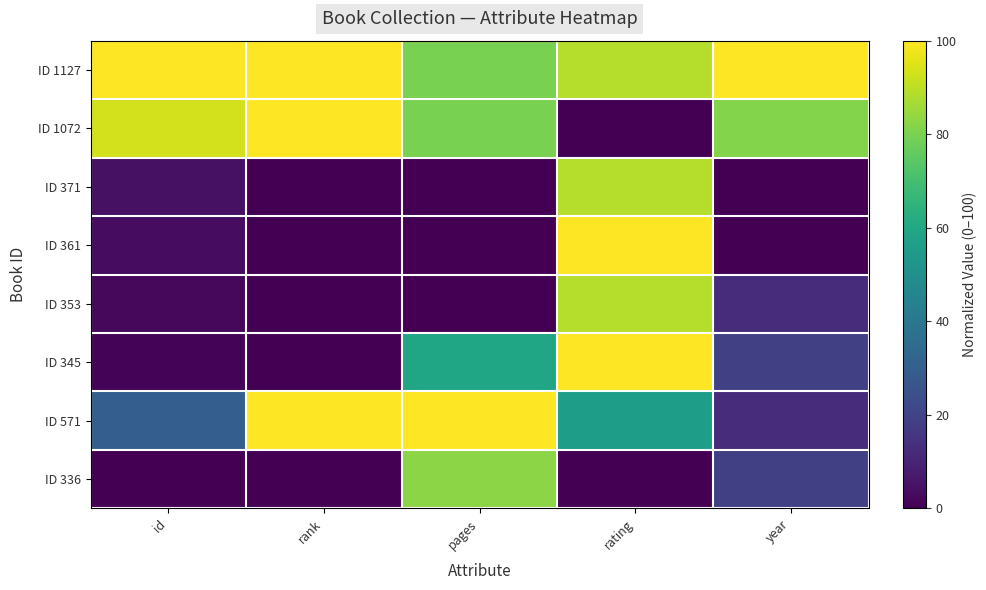

List the series in order of their peak value, lowest first.

ID 336, ID 371, ID 353, ID 1127, ID 1072, ID 361, ID 345, ID 571